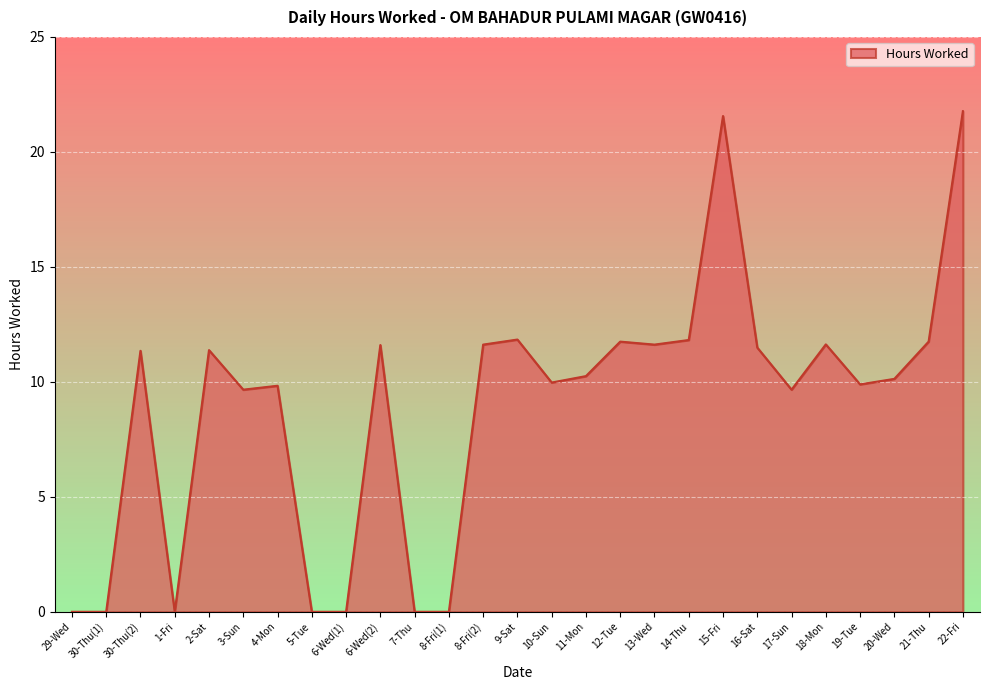

Where is the first local maximum?

30-Thu(2)